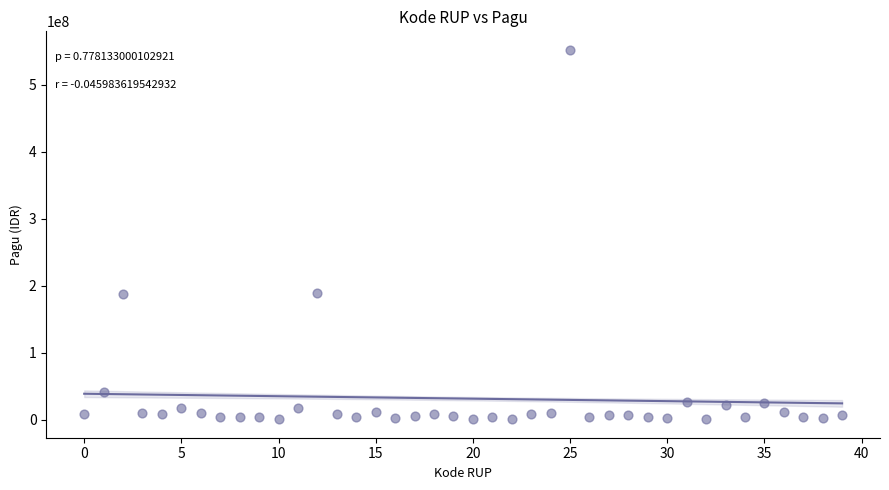

What is the range of Y values (max minus min)?

551390000